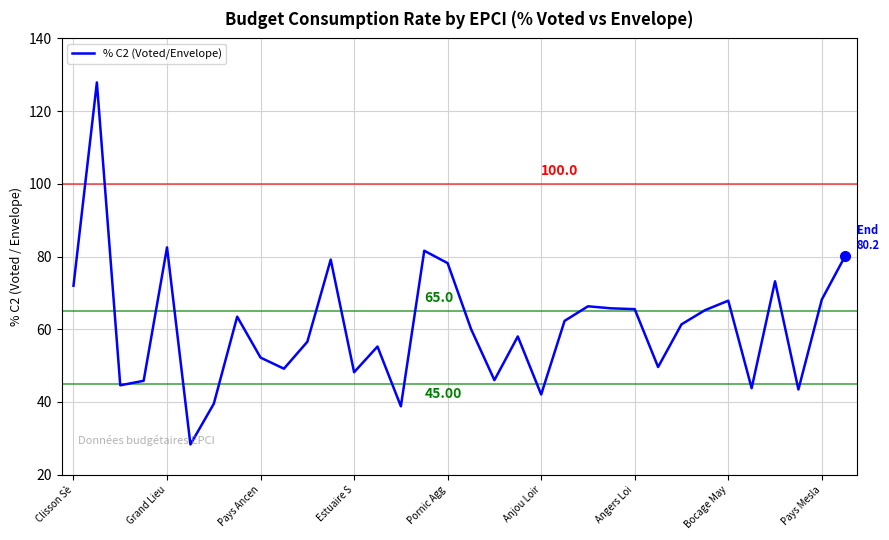

What is the difference between the maximum and minimum values?

99.6